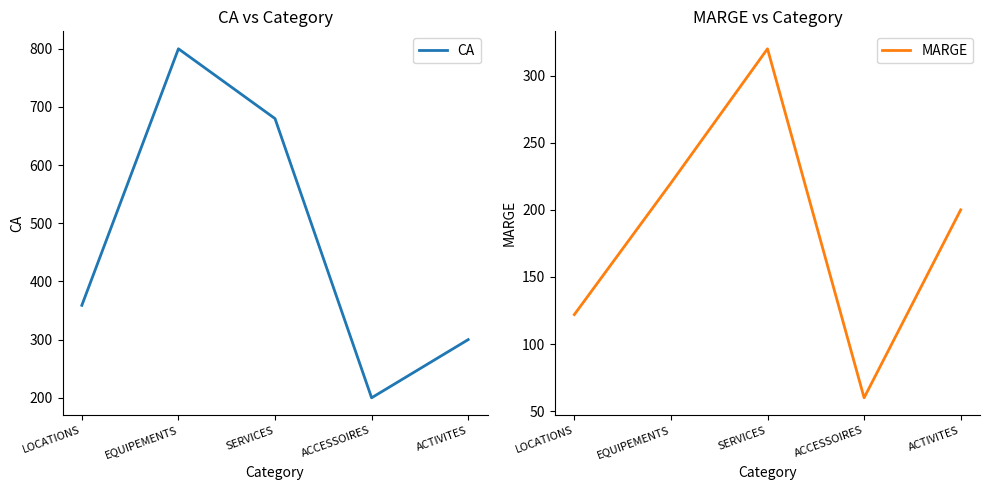

True or false: CA has a value of 800 at EQUIPEMENTS.

True